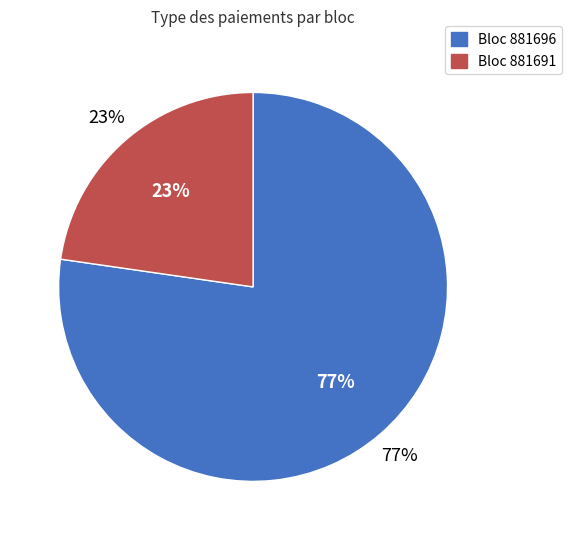

What percentage is the 881691 slice, to the nearest percent?

23%